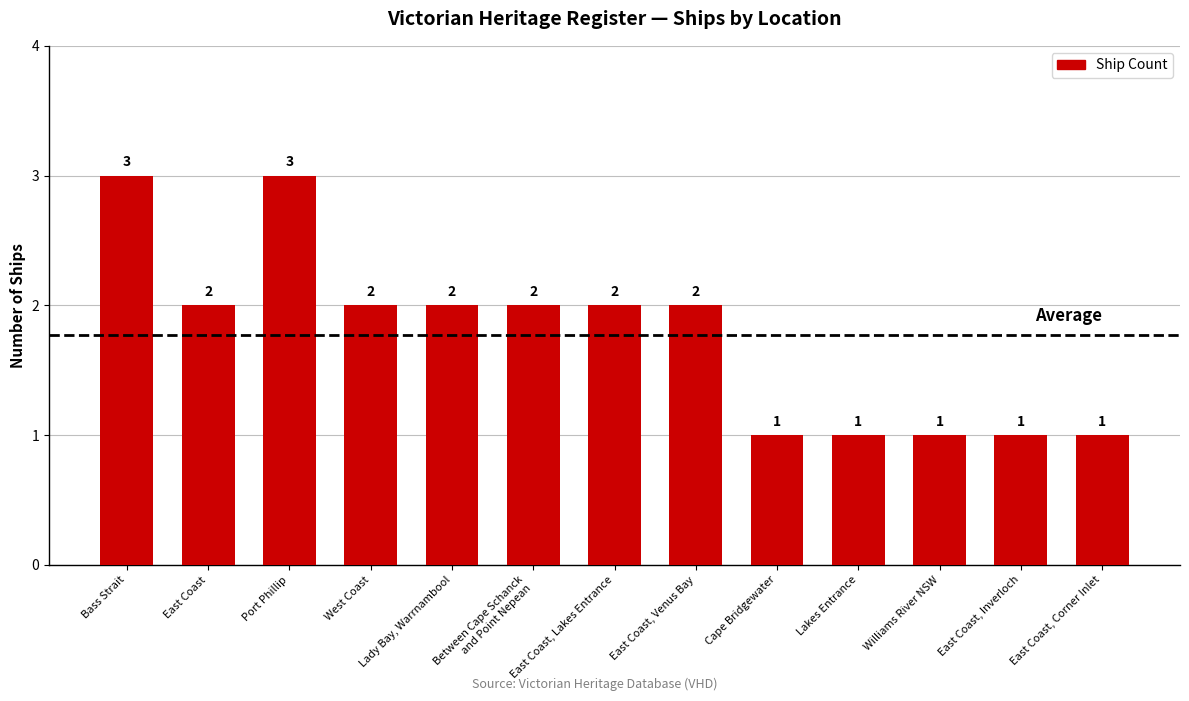

Which has a higher value, Williams River NSW or Between Cape Schanck
and Point Nepean?

Between Cape Schanck
and Point Nepean